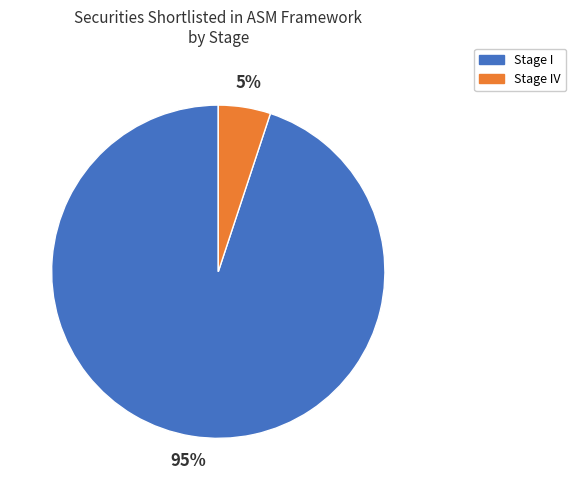

To the nearest percent, what is the difference between the largest and smallest slice percentages?

90%